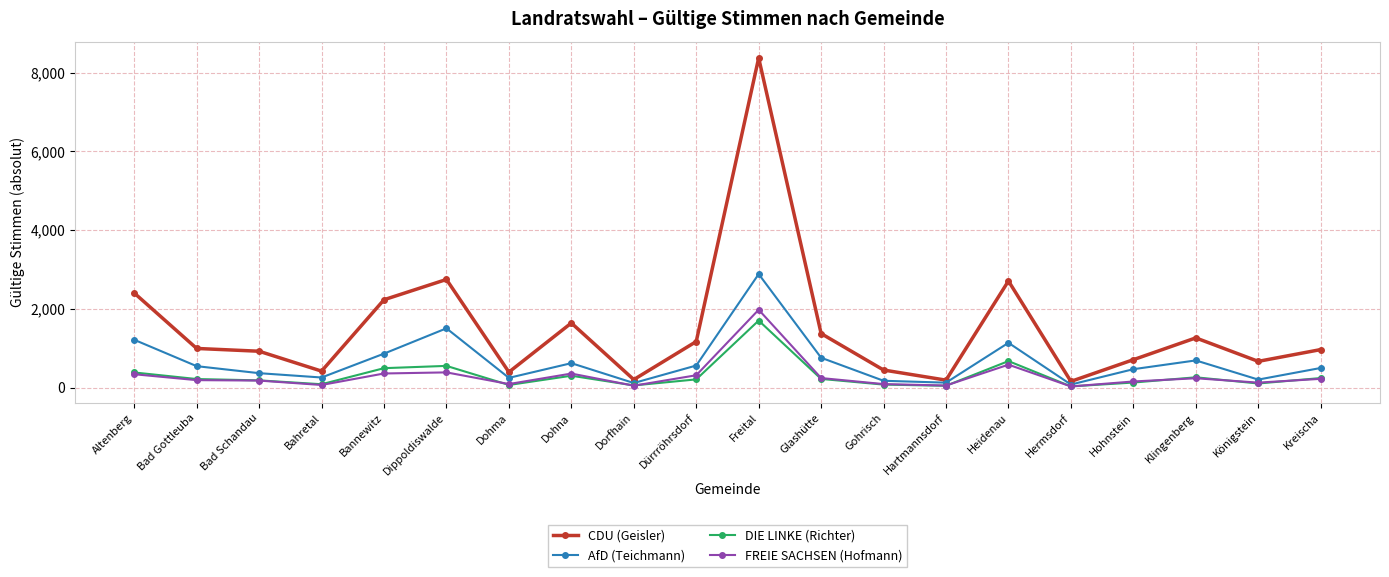

What is the spread (max minus min) of values at Heidenau?

2125